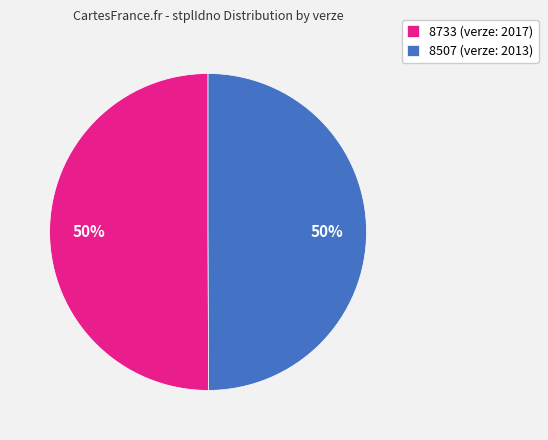

Combined, do 8507 (verze: 2013) and 8733 (verze: 2017) account for over 50%?

Yes